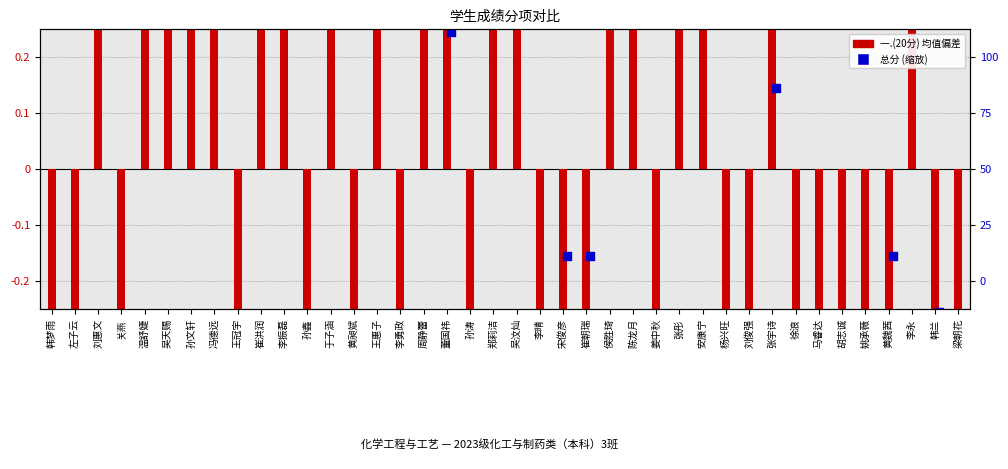

Is the value of 一.(20分) centered at 孙文轩 greater than the value of 总分 (scaled) at 胡志诚?

Yes